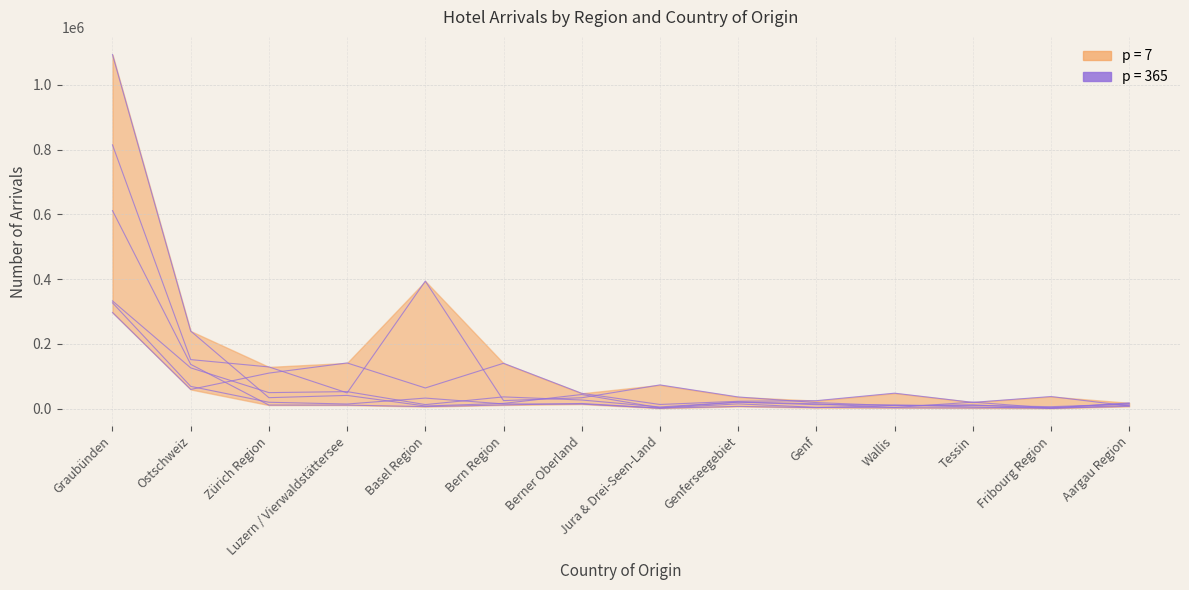

Is it true that Ankünfte (Bern) equals 10021 at Wallis?

True